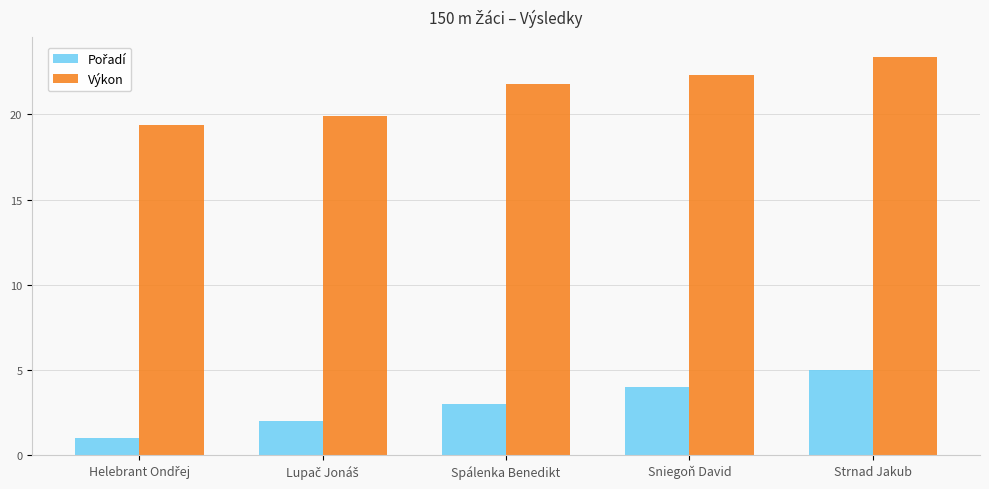

What is the label of the 2nd bar from the right?

Sniegoň David